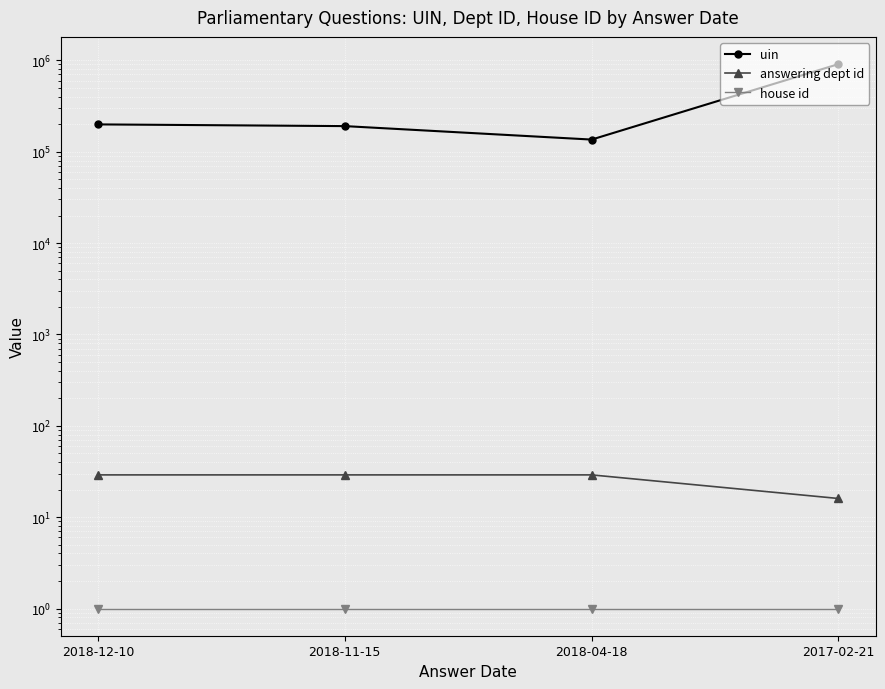

Which series has the widest spread of values?

uin